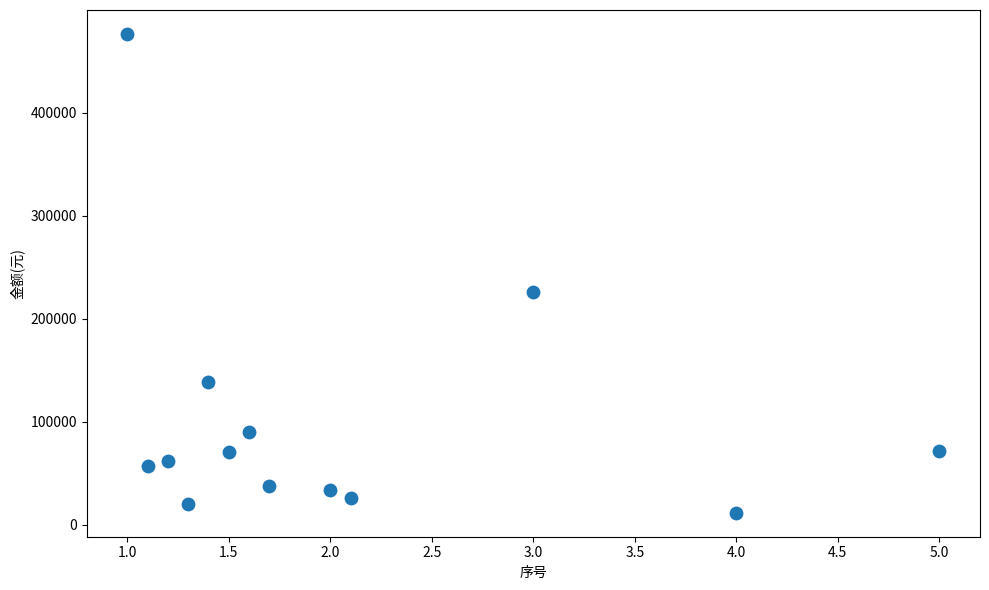

What is the range of Y values (max minus min)?

464432.2